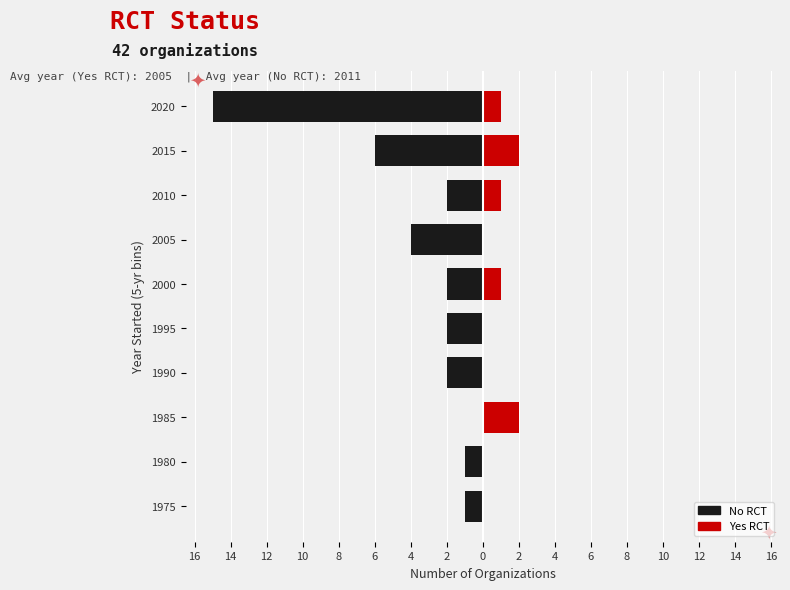

Which series has the widest spread of values?

No RCT